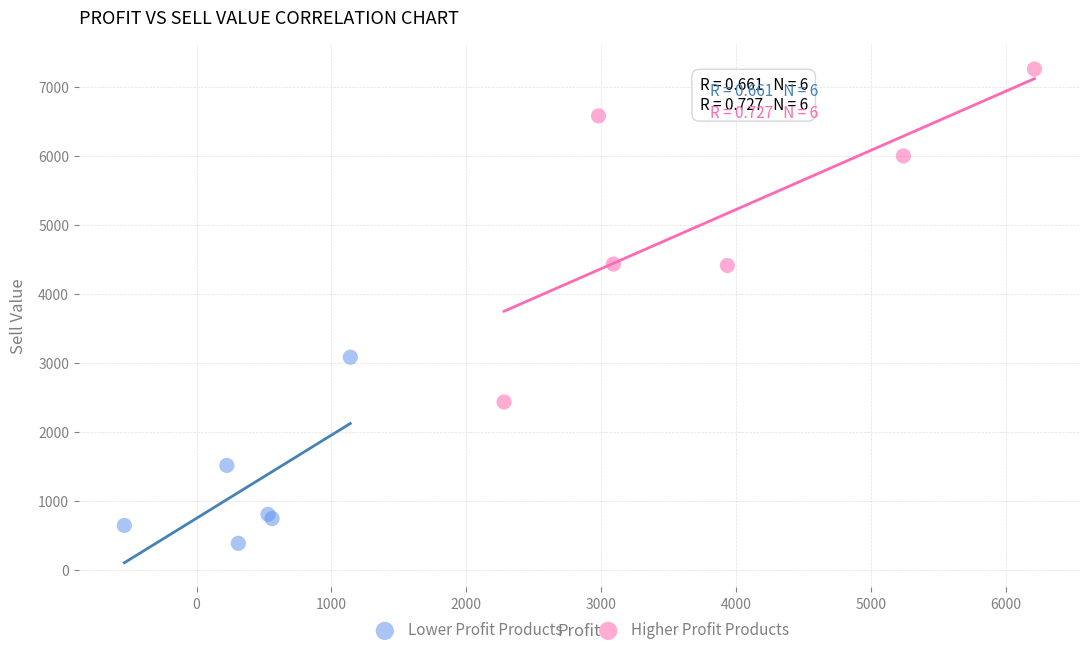

Which series contains the highest Y value?

Higher Profit Products